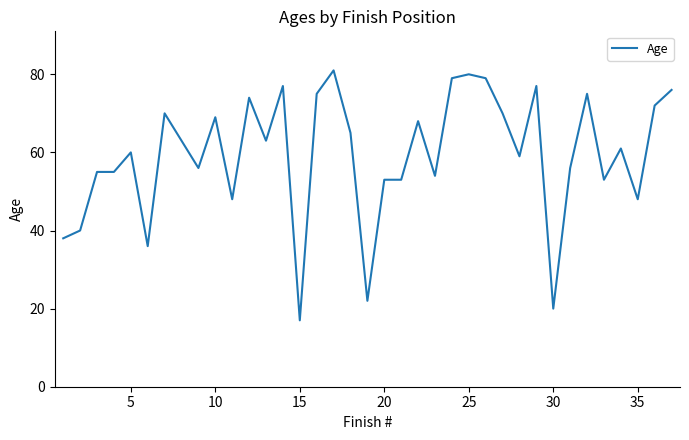

Count the number of data series in this chart.

1